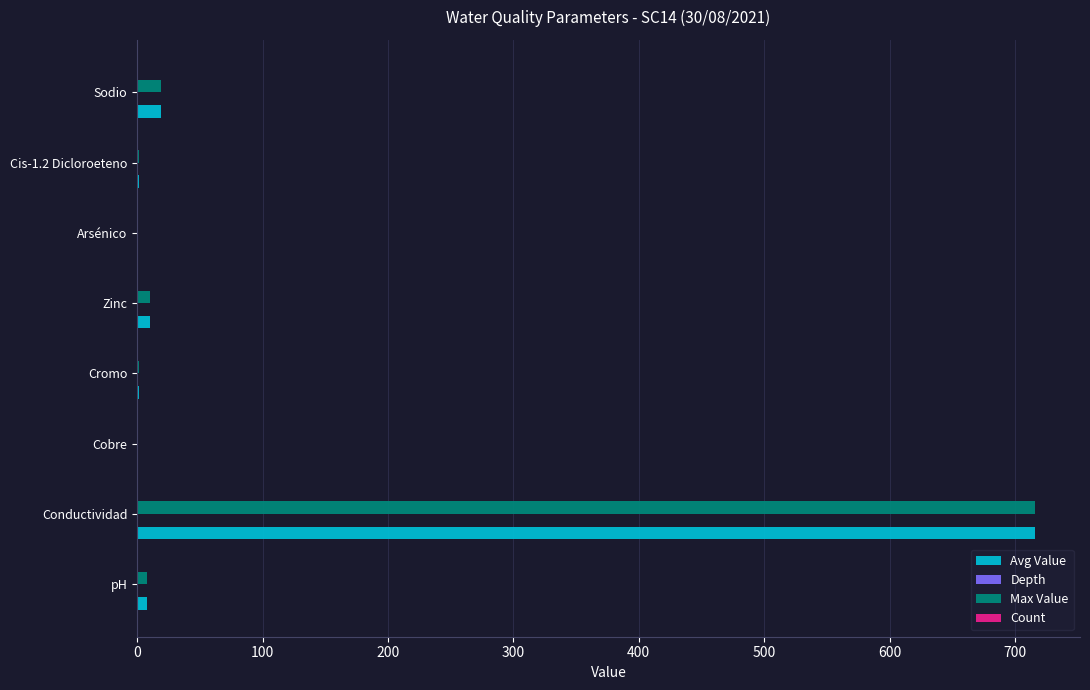

What is the sum of all Avg Value values?

757.6